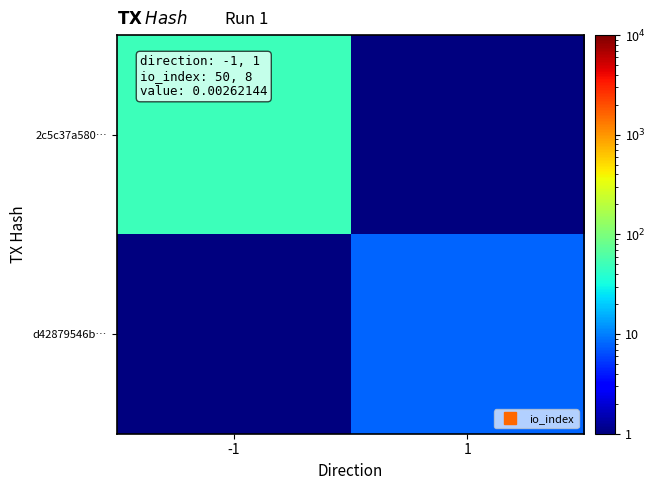

What is the smallest value displayed?

0.1